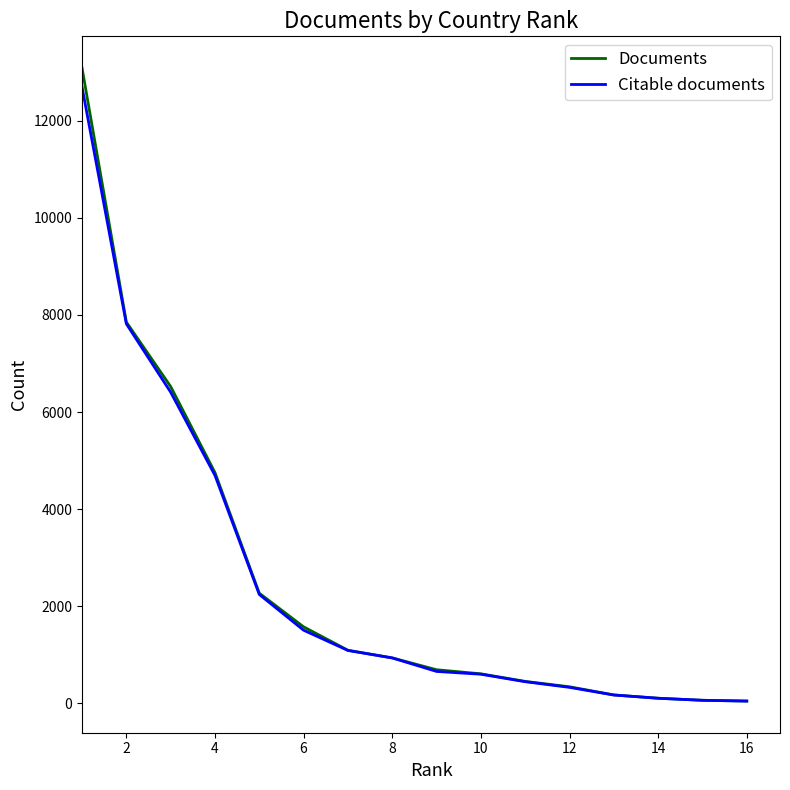

What is the lowest value of the Citable documents series?

50